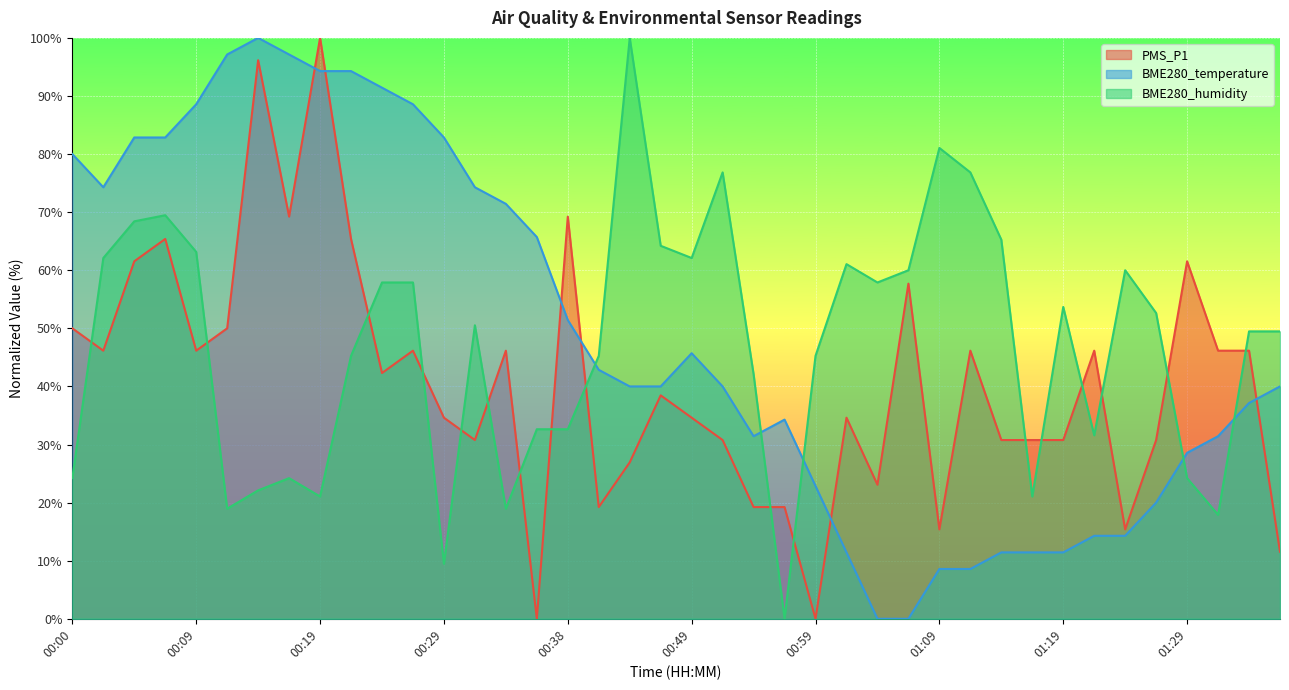

What value does the BME280_temperature series have at 00:24?

91.4